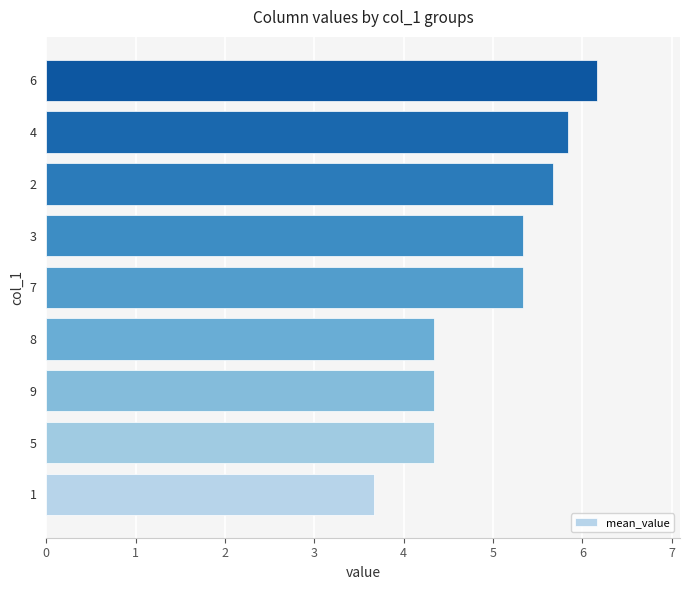

What is the average value?

5.0